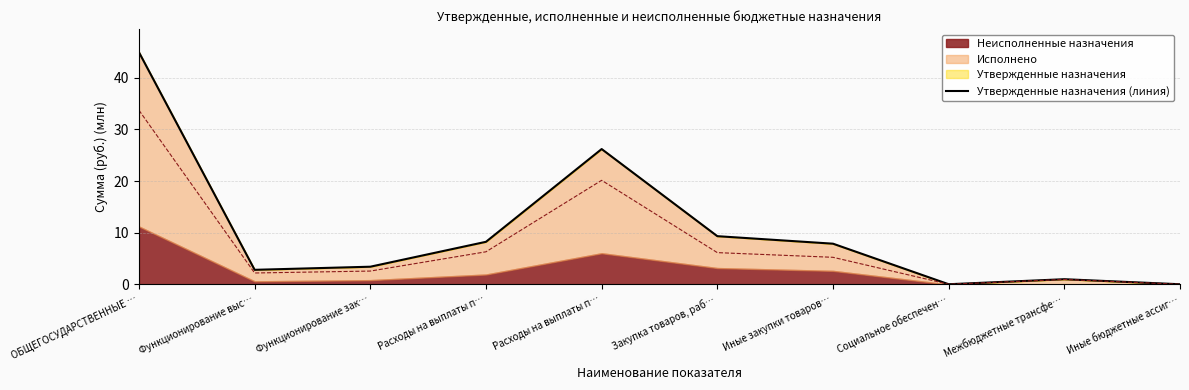

Between Закупка товаров, раб… and Иные бюджетные ассиг…, which is larger?

Закупка товаров, раб…